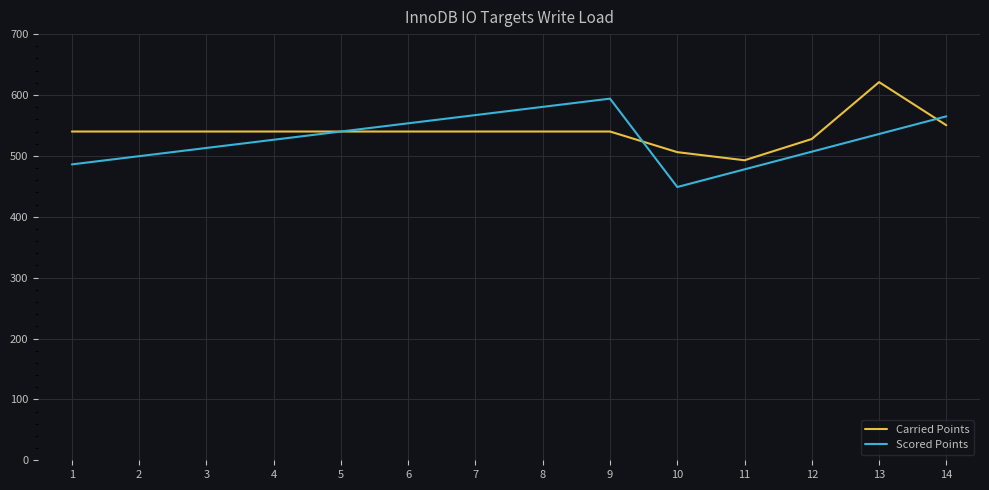

What is the spread (max minus min) of values at 1?

54.0